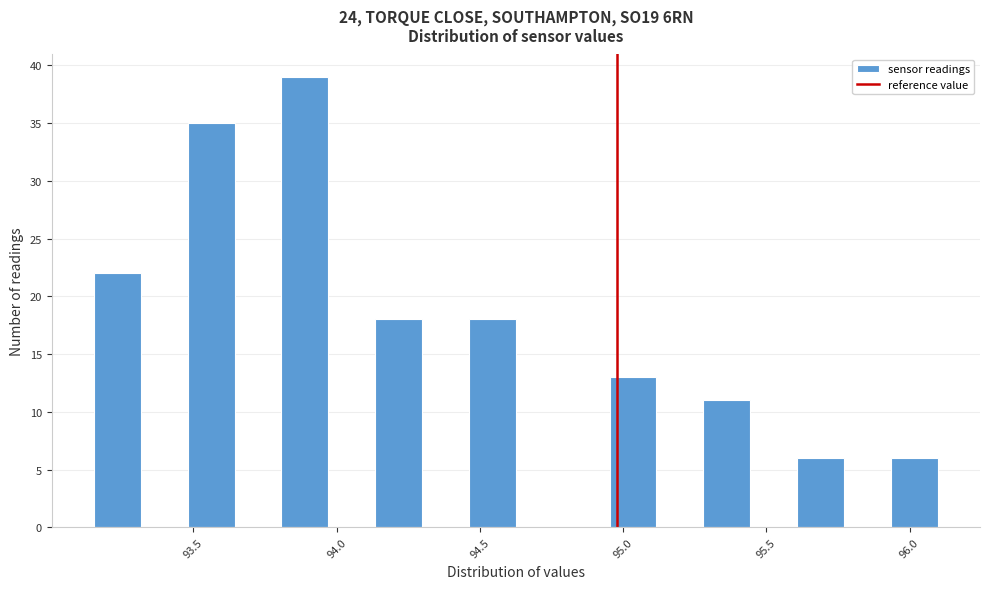

Around what value on the x-axis is the tallest bar? Give the approximate position of its centre, as read against the axis.

93.90